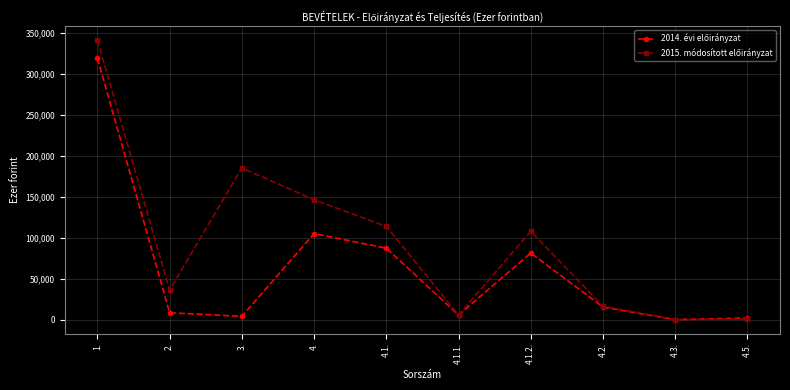

What is the label of the 5th point from the right?

4.1.1.